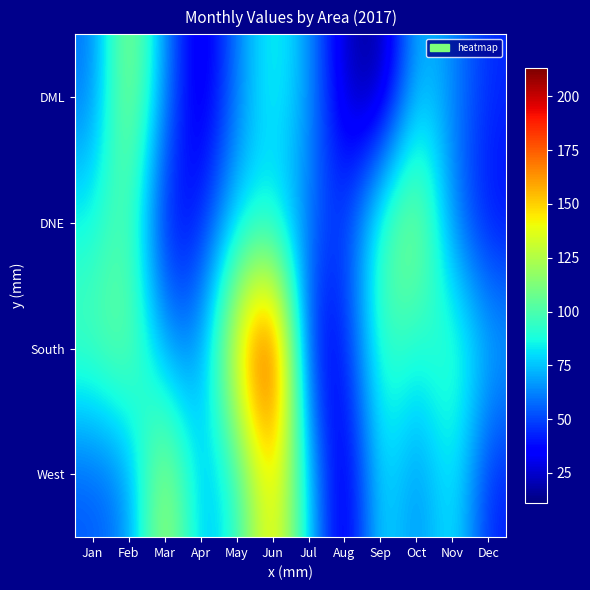

Which series has the largest range (max minus min)?

South